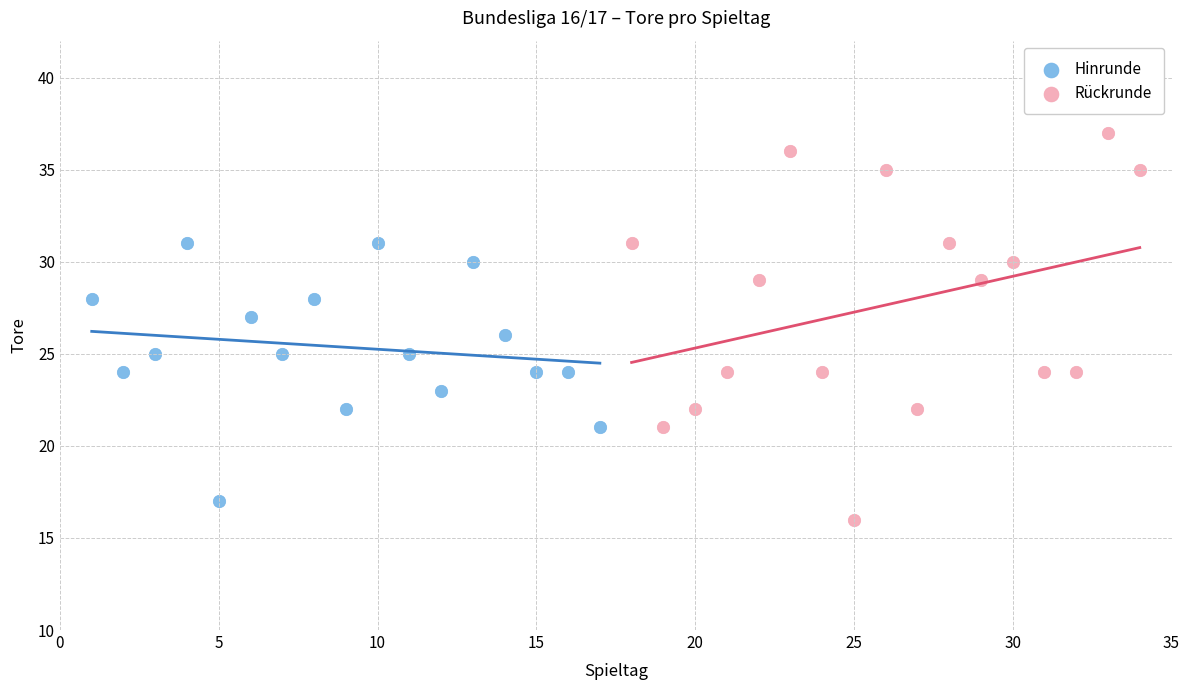

Which series has the largest Y range (max minus min)?

Rückrunde